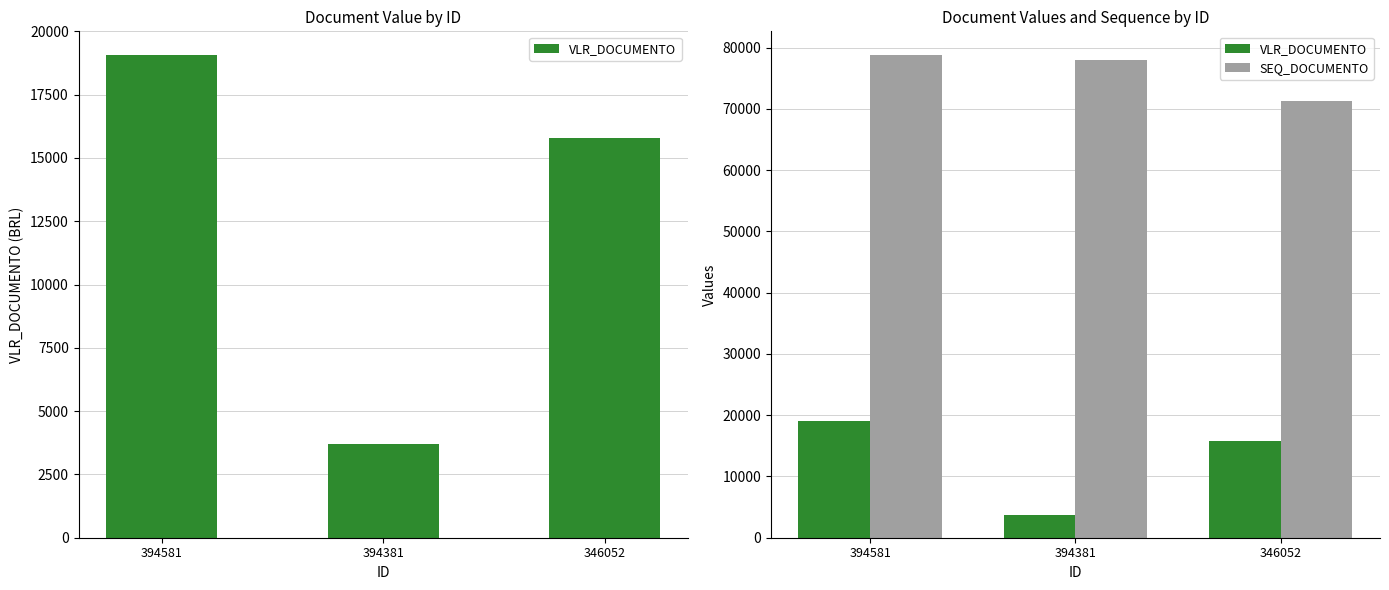

How many categories are shown in the chart?

3